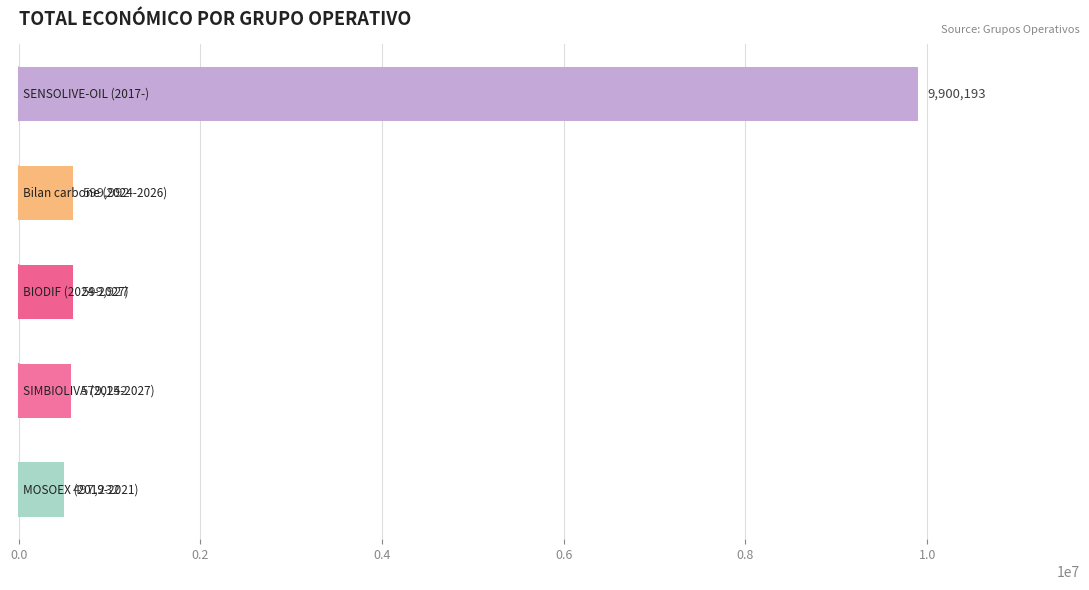

How many bars are there in total?

5